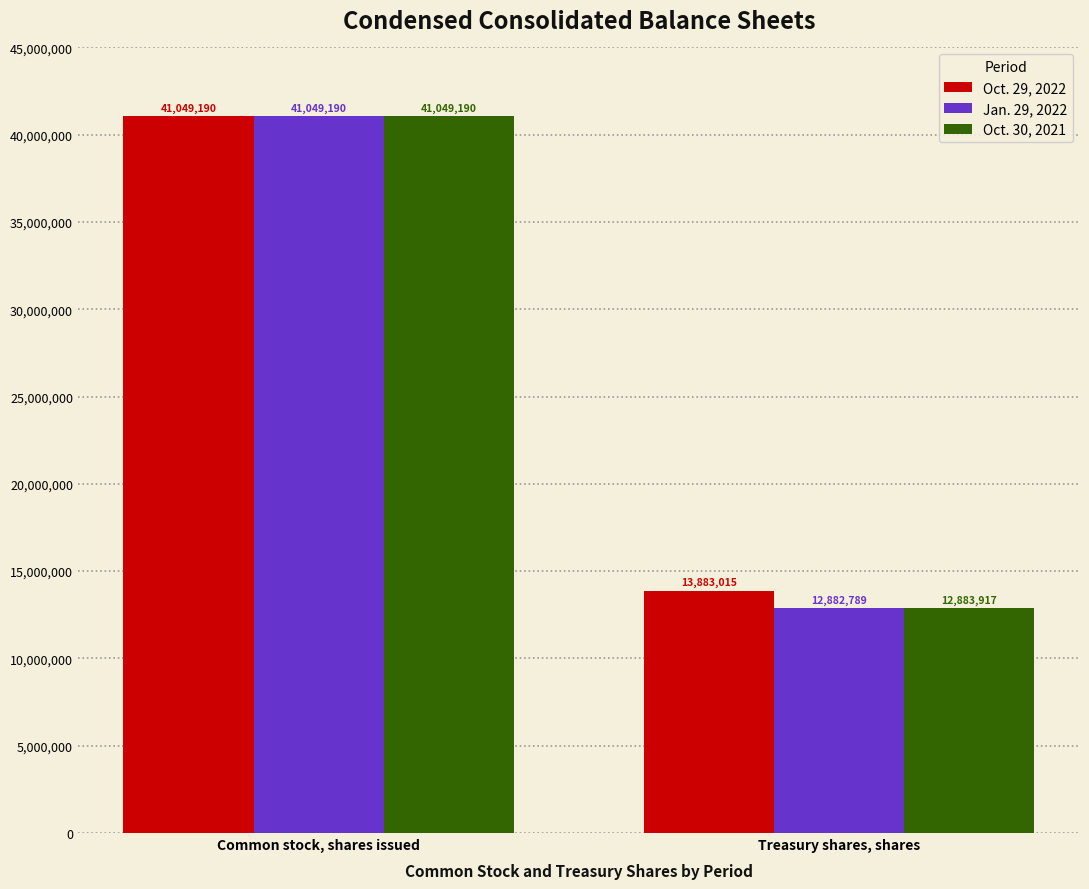

What is the approximate value of Oct. 29, 2022 at Treasury shares, shares, to the nearest 100?

13883000